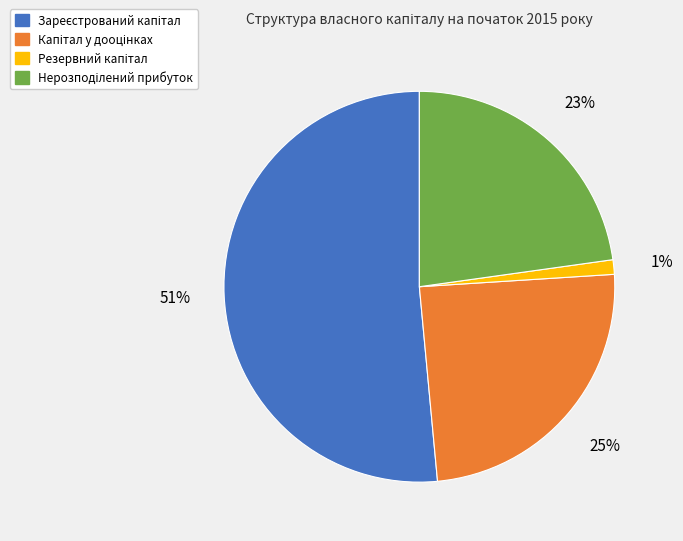

Is there any slice that represents more than half of the pie?

Yes